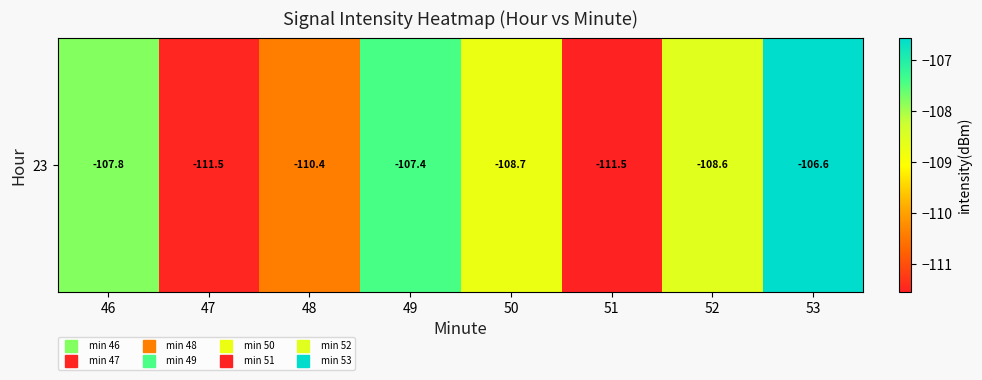

Count the number of values greater than -108.

3